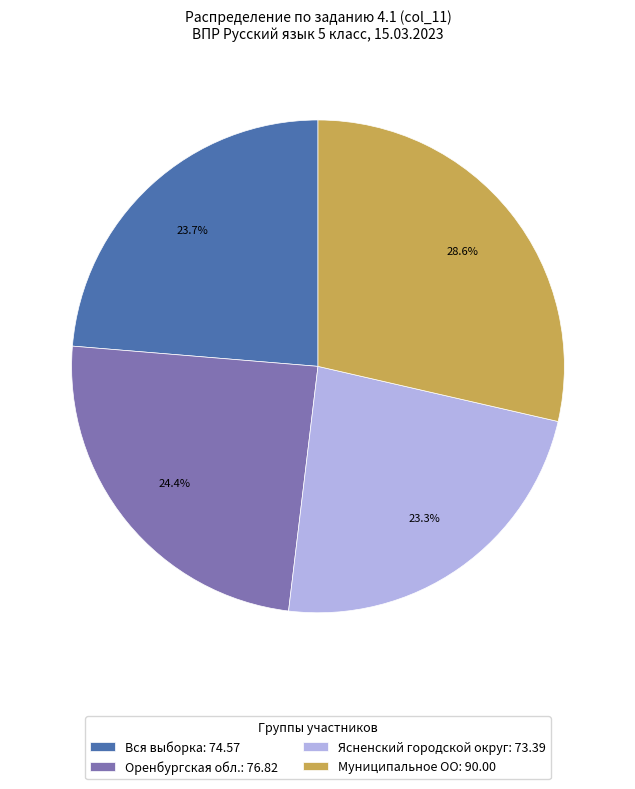

To the nearest percent, what is the combined percentage of Муниципальное ОО and Оренбургская обл.?

53%